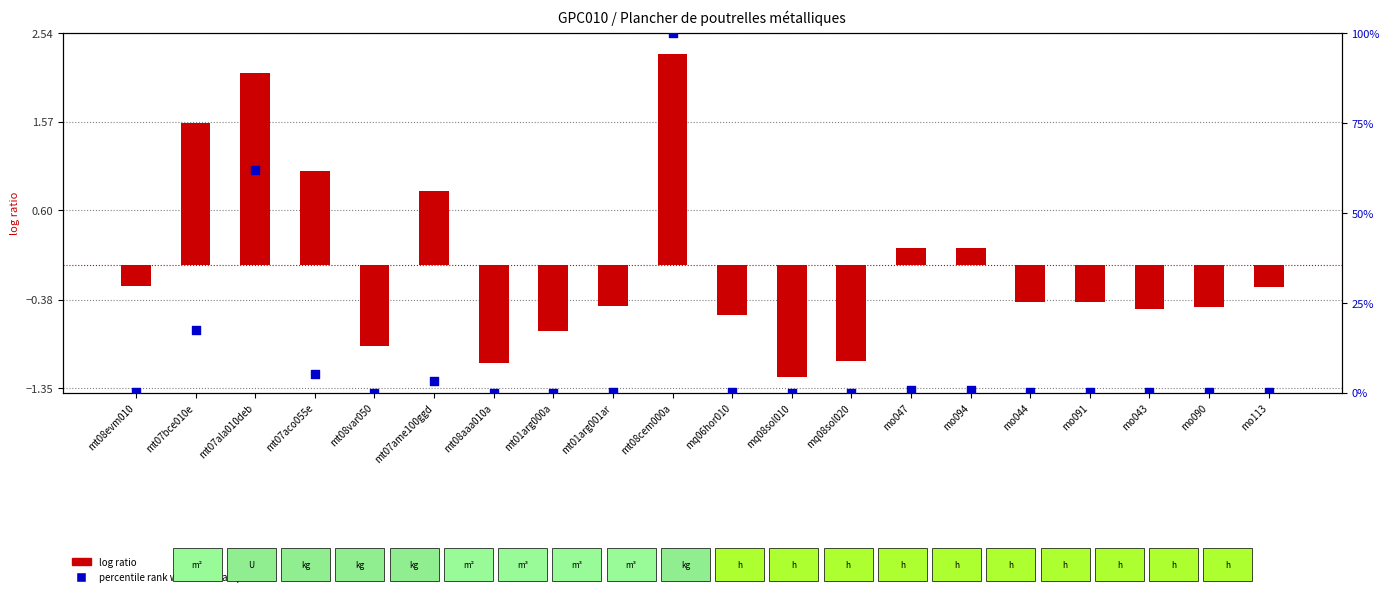

What are all the series names shown in the legend?

log ratio, percentile rank within the sample